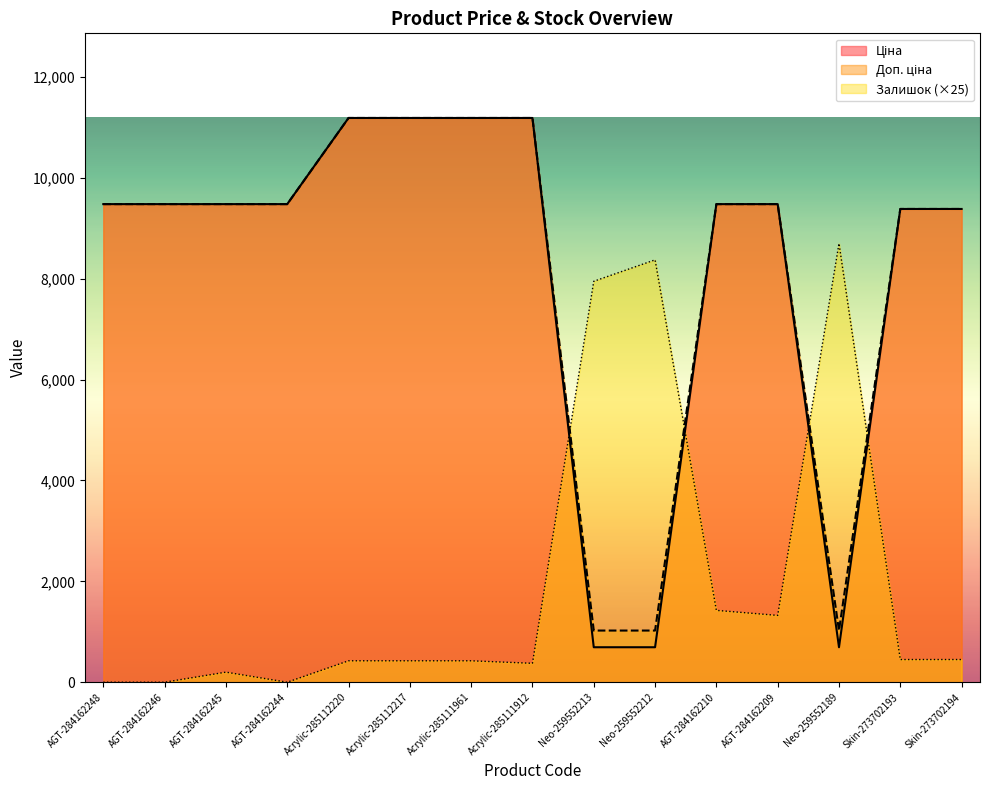

Reading left to right, list all the values displayed in this chart.

Ціна: 9480.1	9480.1	9480.1	9480.1	11188.2	11188.2	11188.2	11188.2	693.7	693.7	9480.1	9480.1	693.7	9384.0	9384.0
Доп. ціна: 9480.1	9480.1	9480.1	9480.1	11188.2	11188.2	11188.2	11188.2	1024.6	1024.6	9480.1	9480.1	1024.6	9384.0	9384.0
Залишок: 0.0	0.0	200.0	0.0	425.0	425.0	425.0	375.0	7950.0	8375.0	1425.0	1325.0	8700.0	450.0	450.0